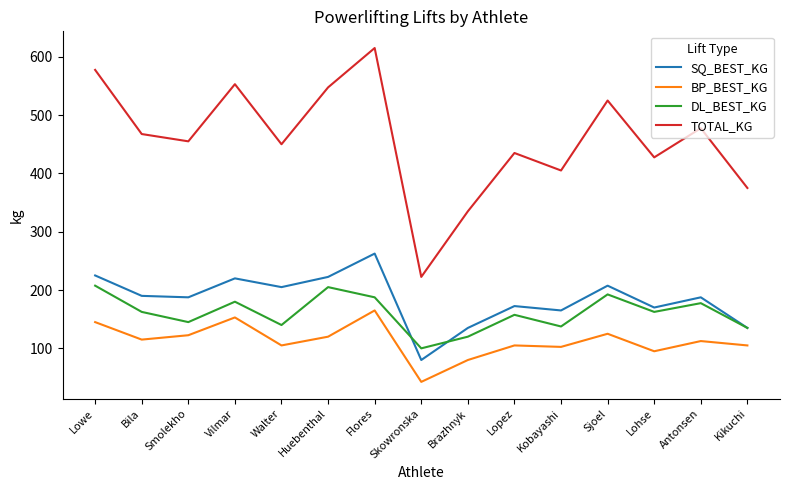

Which series has the largest range (max minus min)?

TOTAL_KG